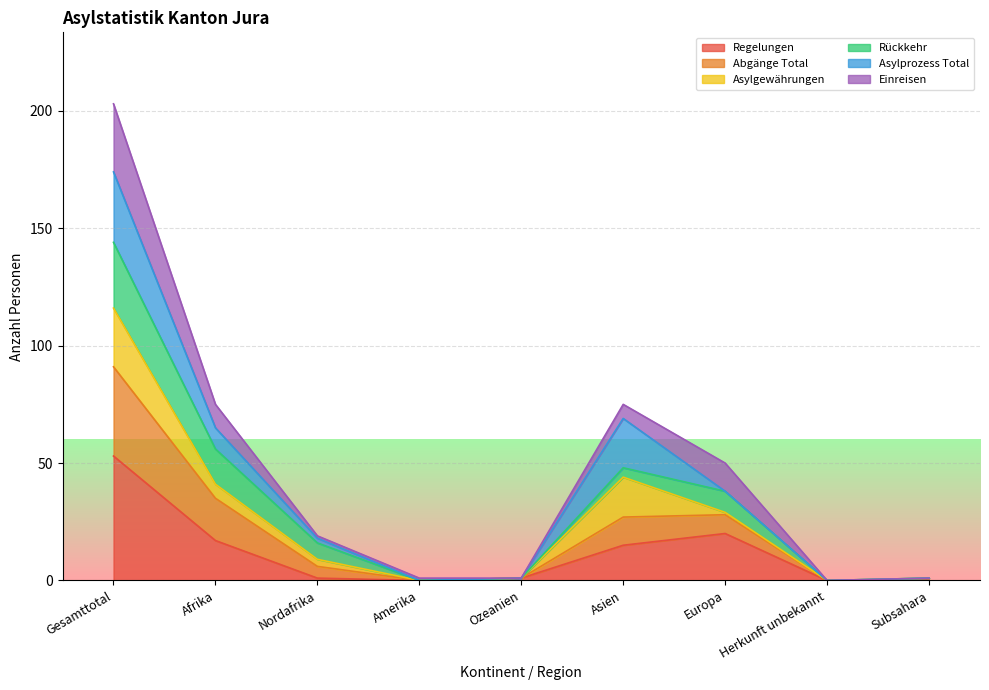

What is the maximum value for Regelungen?

53